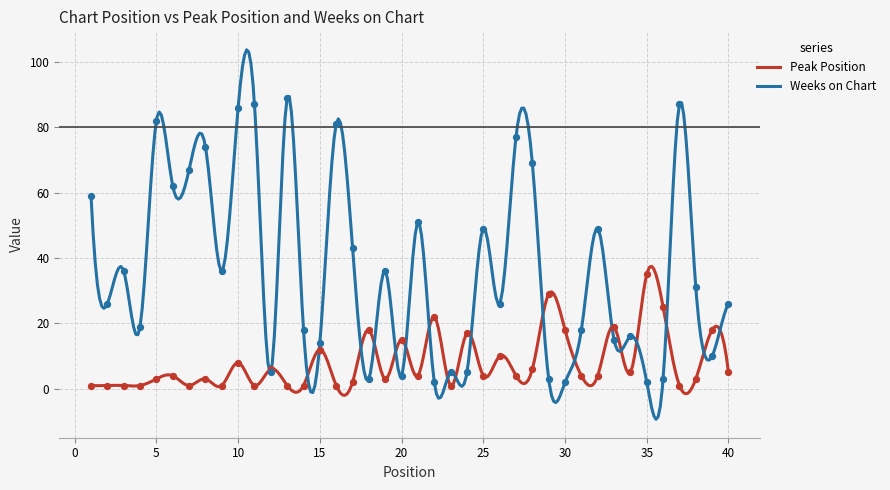

Is the value of Weeks on Chart at 6 greater than the value of Peak Position at 32?

Yes